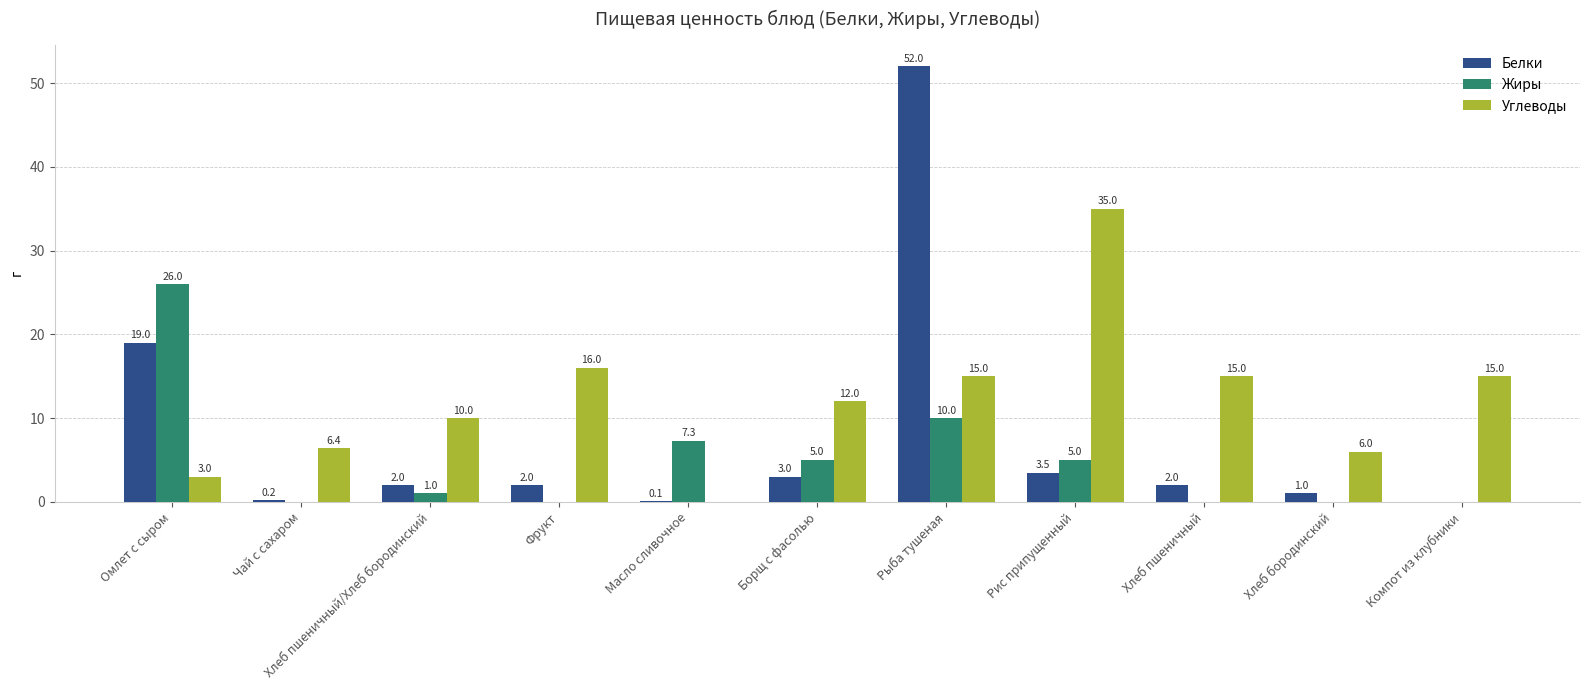

Count the number of data series in this chart.

3